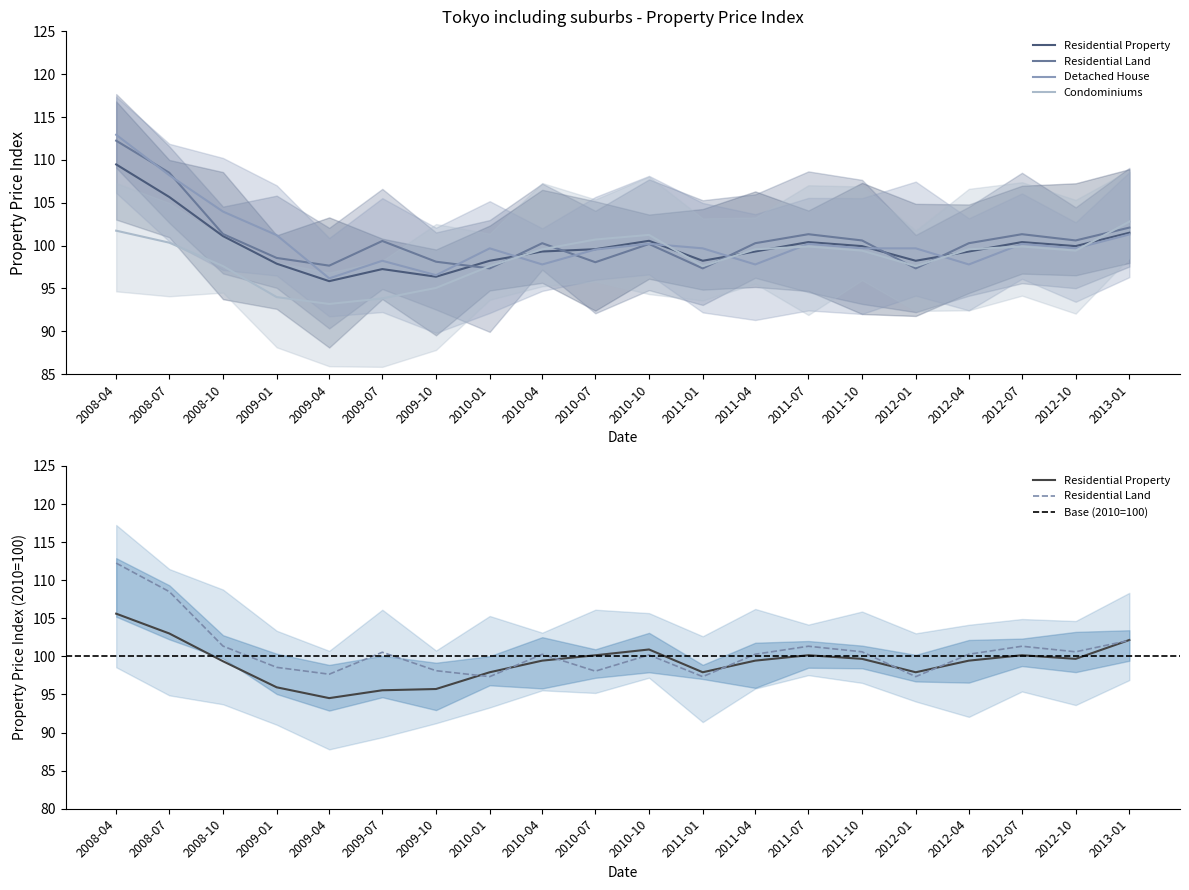

Is this an area chart (filled region under the line)?

No